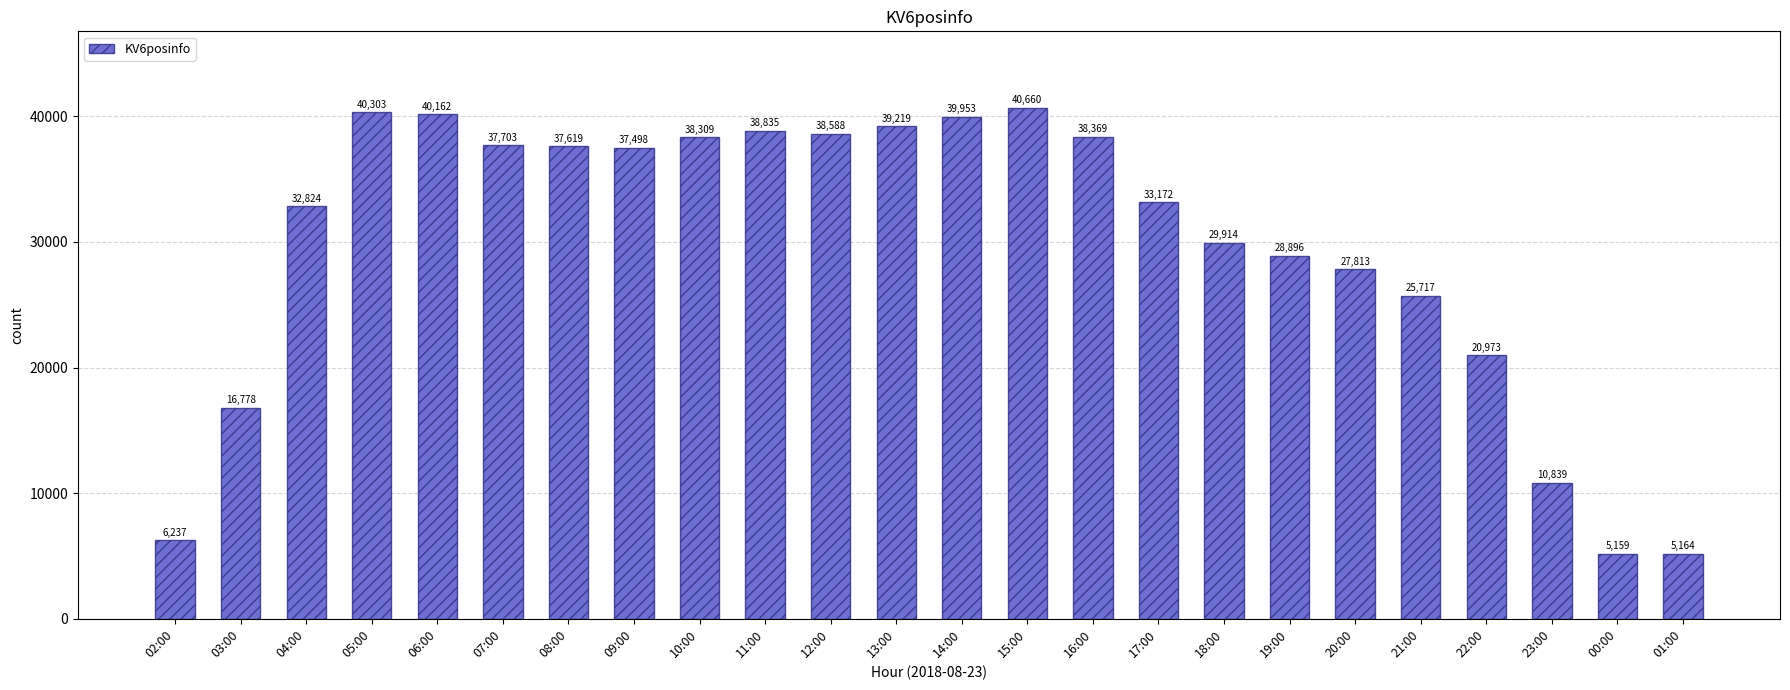

What position from the right is 02:00?

24